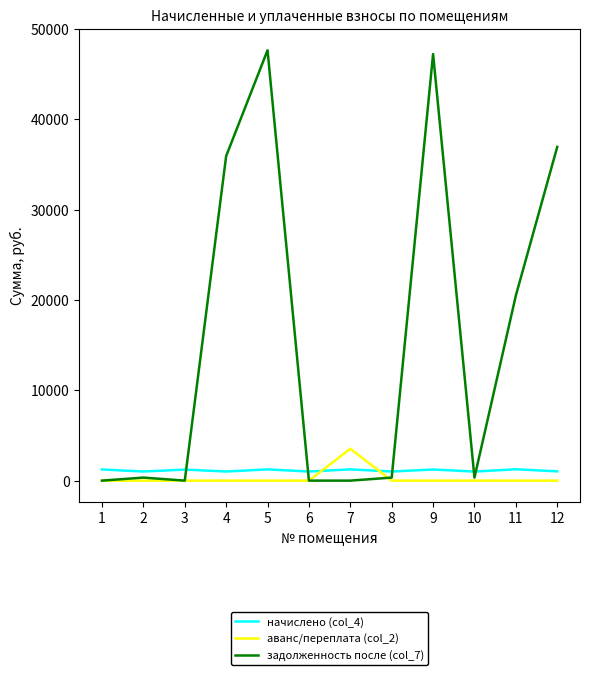

Which series has the largest range (max minus min)?

задолженность после (col_7)